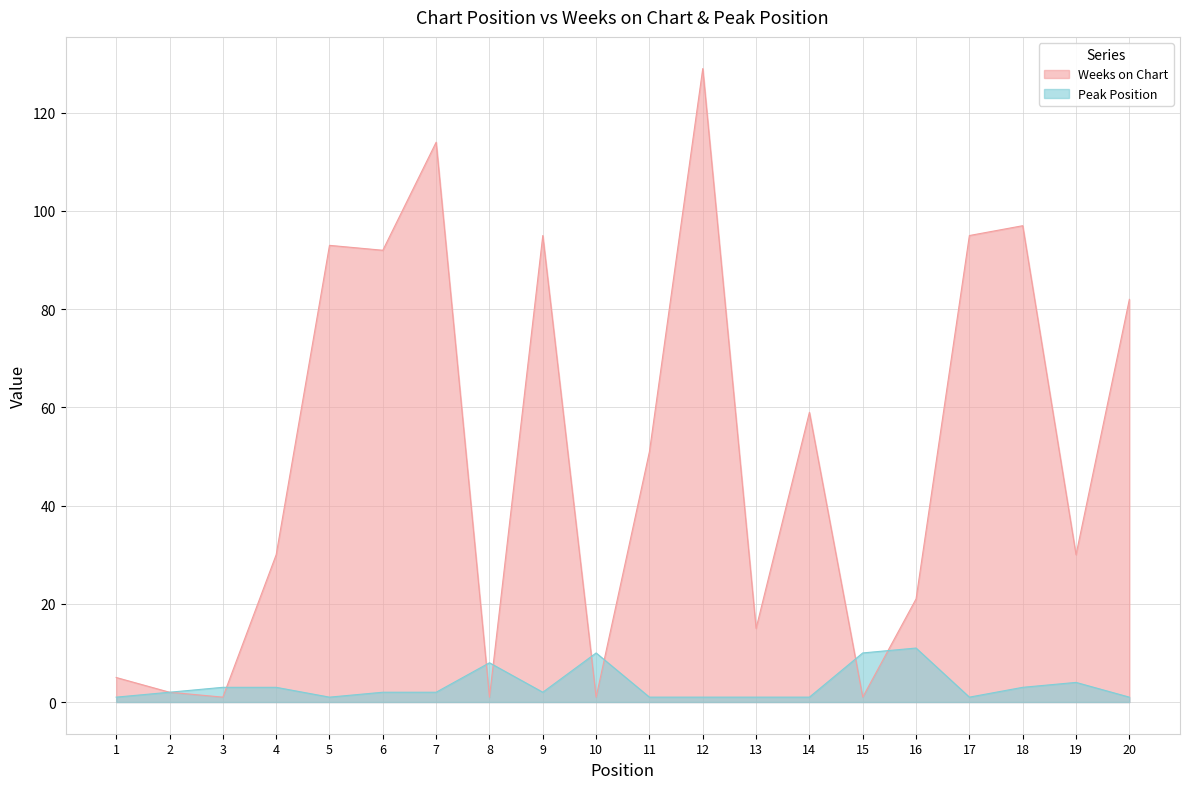

Where is the first local maximum for Peak Position?

8